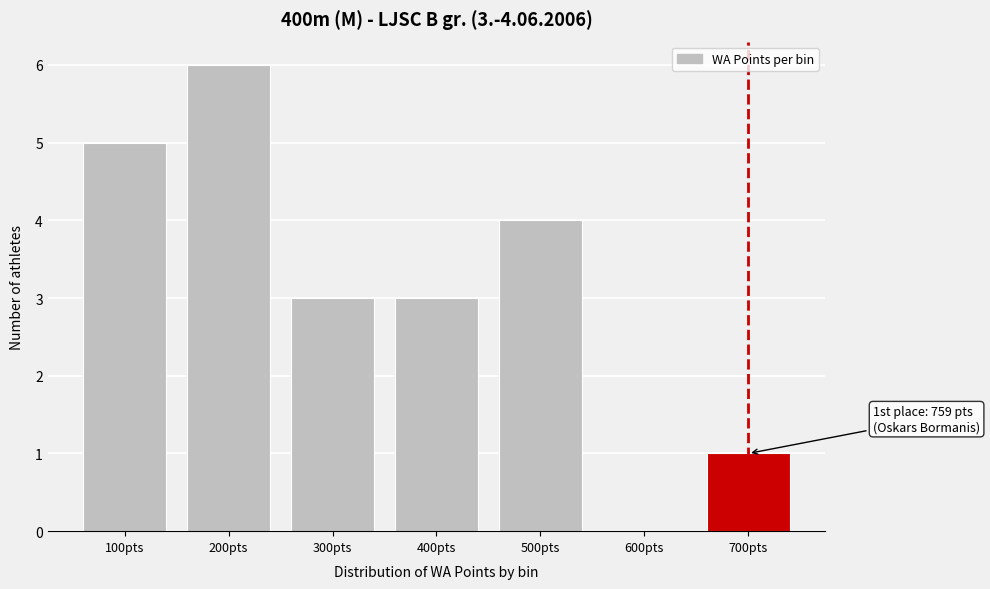

Reading left to right, transcribe all the data shown in this chart.

100pts=5	200pts=6	300pts=3	400pts=3	500pts=4	600pts=0	700pts=1